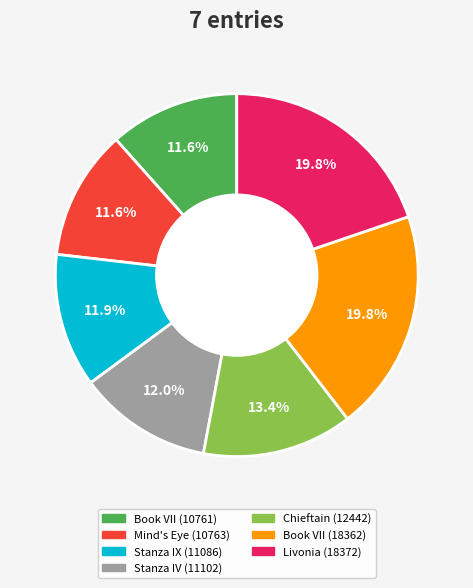

Is it true that Book VII (10761) is 12% of the pie?

True